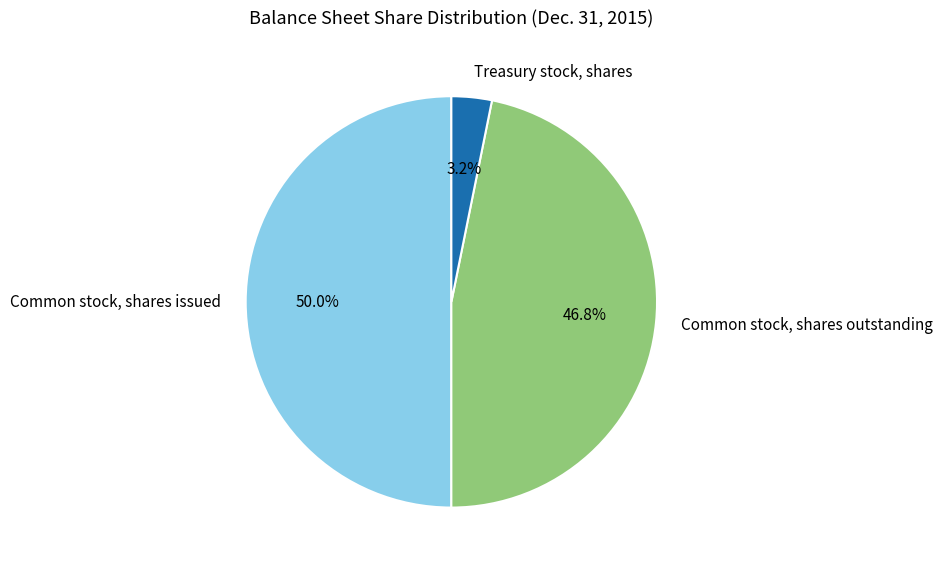

Between Common stock, shares issued and Treasury stock, shares, which is larger?

Common stock, shares issued